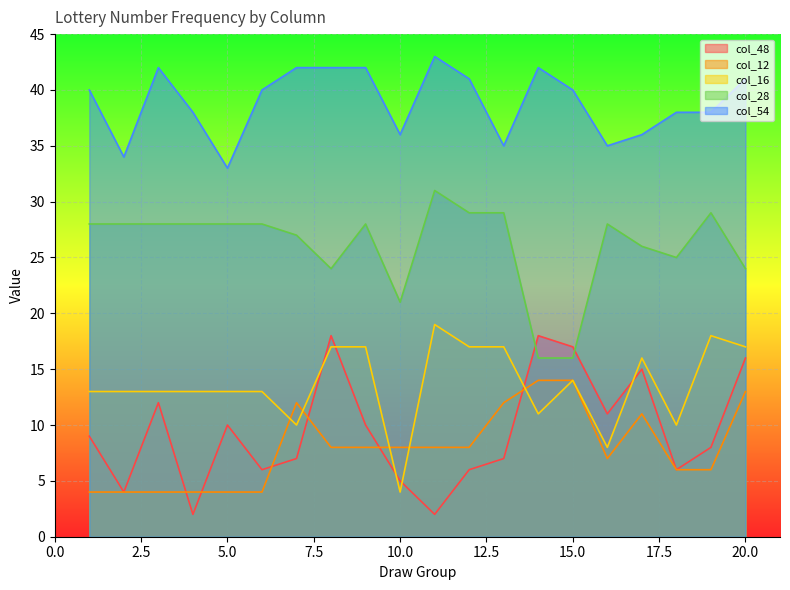

How many interior local peaks does the col_28 series have?

4